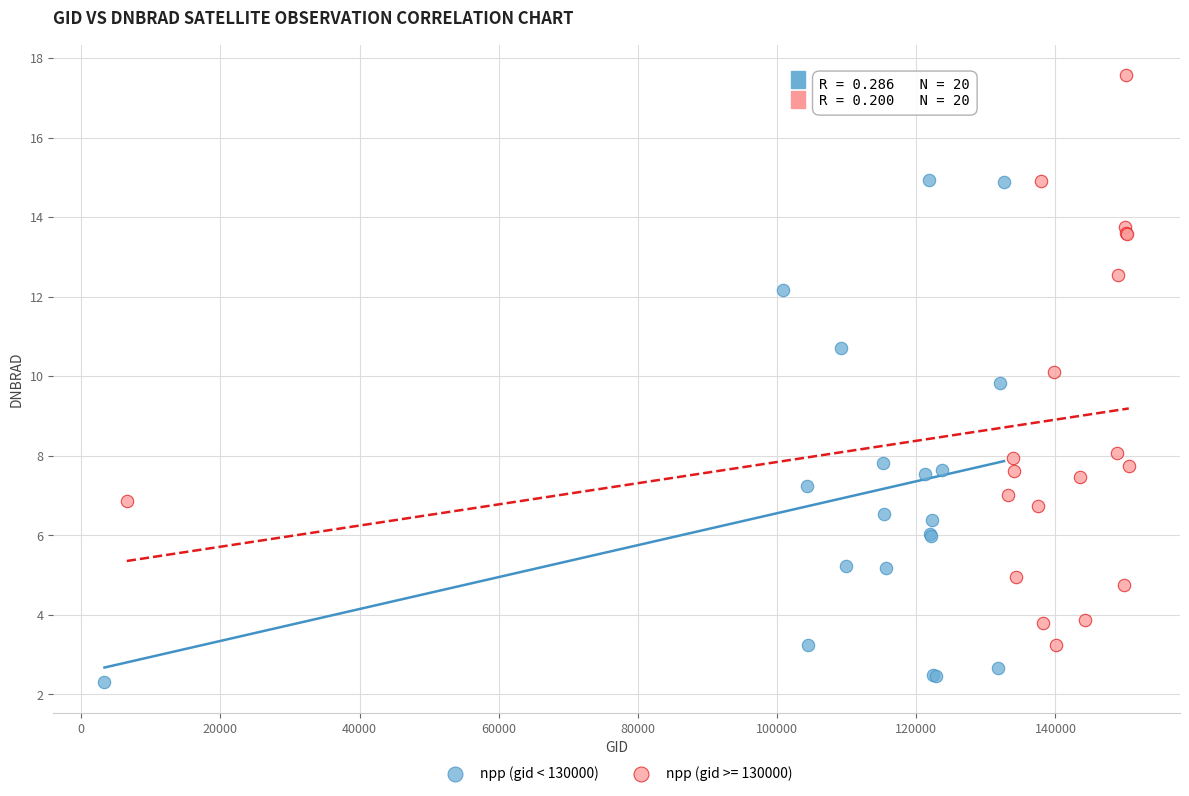

Which series reaches the minimum Y coordinate?

npp (gid < 130000)